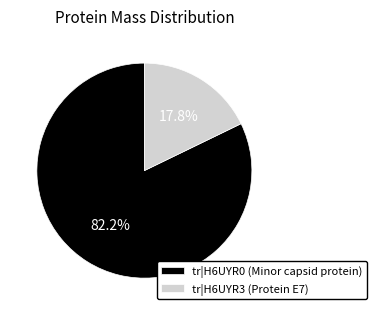

Which has a higher value, tr|H6UYR3 (Protein E7) or tr|H6UYR0 (Minor capsid protein)?

tr|H6UYR0 (Minor capsid protein)